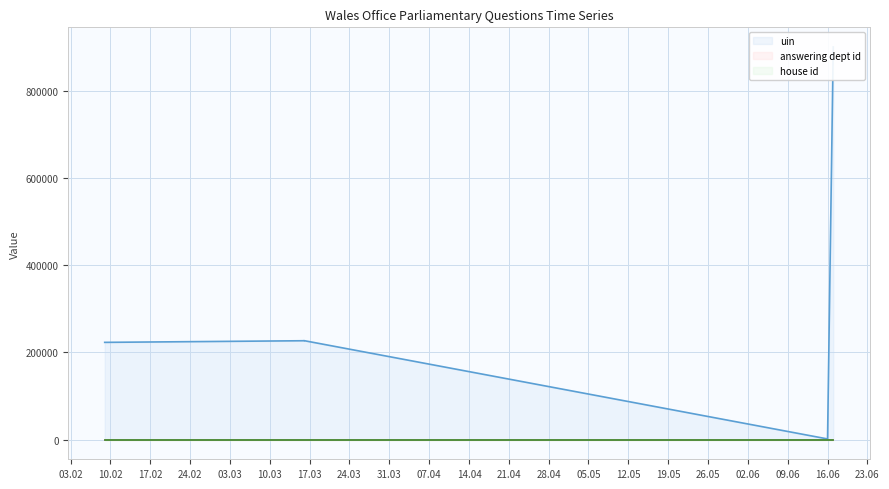

Reading left to right, what are all the values shown in this chart?

uin: 223041	226763	227049	1616	900283
answering dept id: 28	28	28	28	28
house id: 1	1	1	1	1